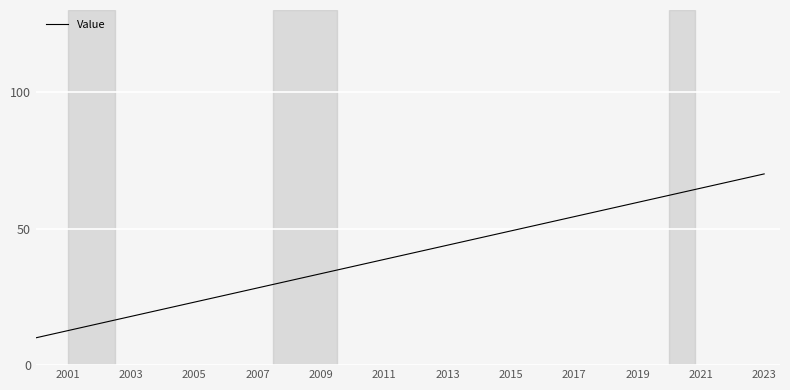

True or false: there are more than 2 points higher than both neighbors.

False